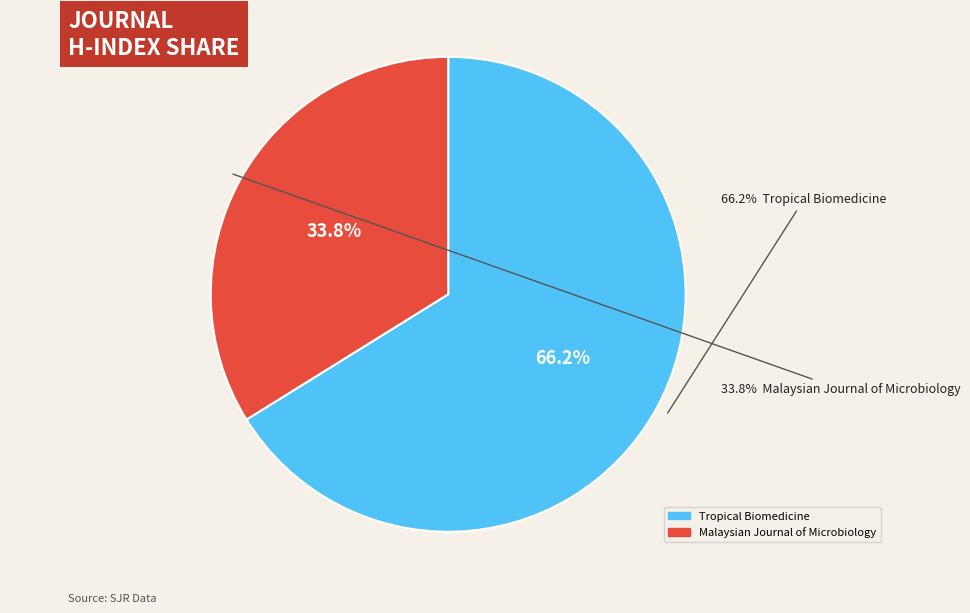

To the nearest percent, what portion does Tropical Biomedicine represent?

66%